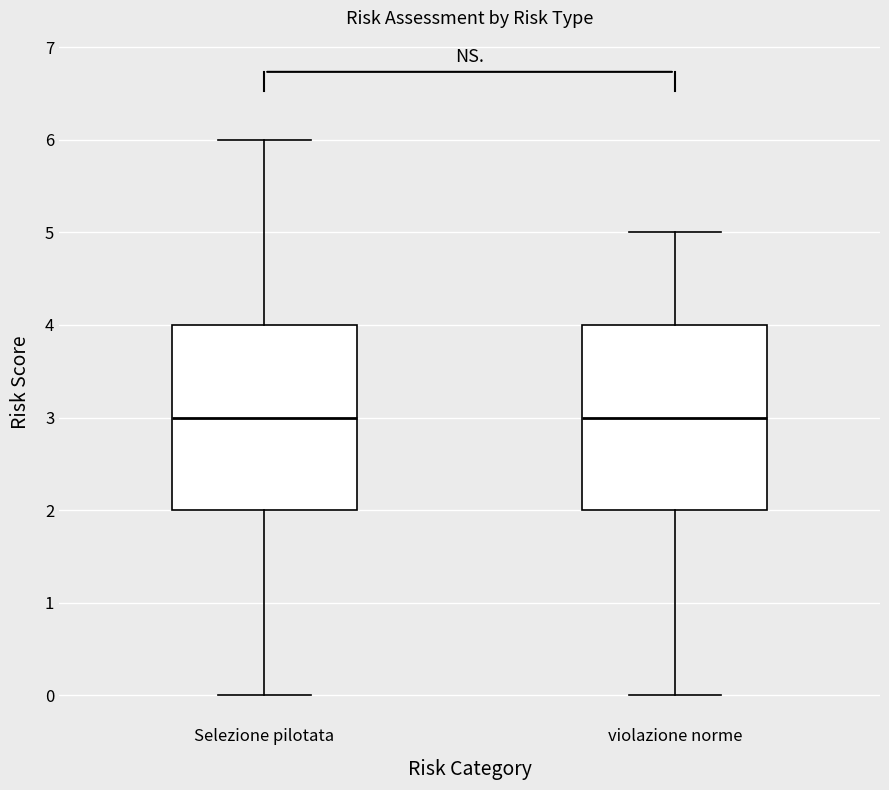

Reading left to right, transcribe this box plot: for each box, give where its median line is, the range the box spans, and where its two whiskers end, as read against the y-axis. The values are not printed on the chart, so give them approximately, as read against the axis.

Selezione pilotata: median 3, box 2 to 4, whiskers 0 to 6
violazione norme: median 3, box 2 to 4, whiskers 0 to 5